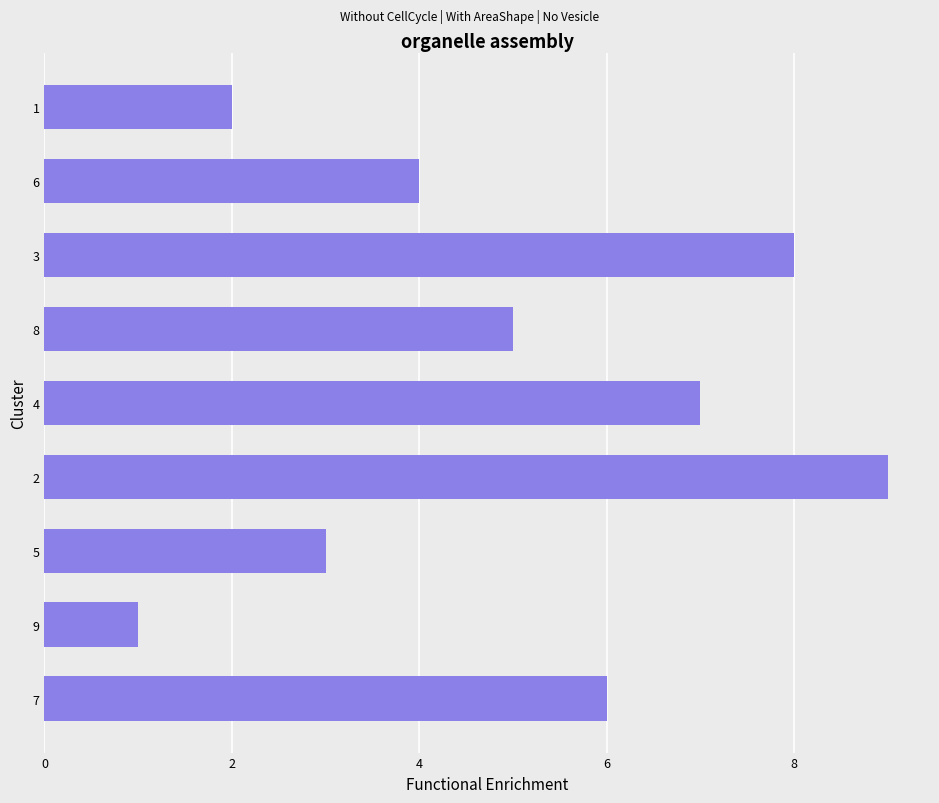

Count the number of categories in the chart.

9